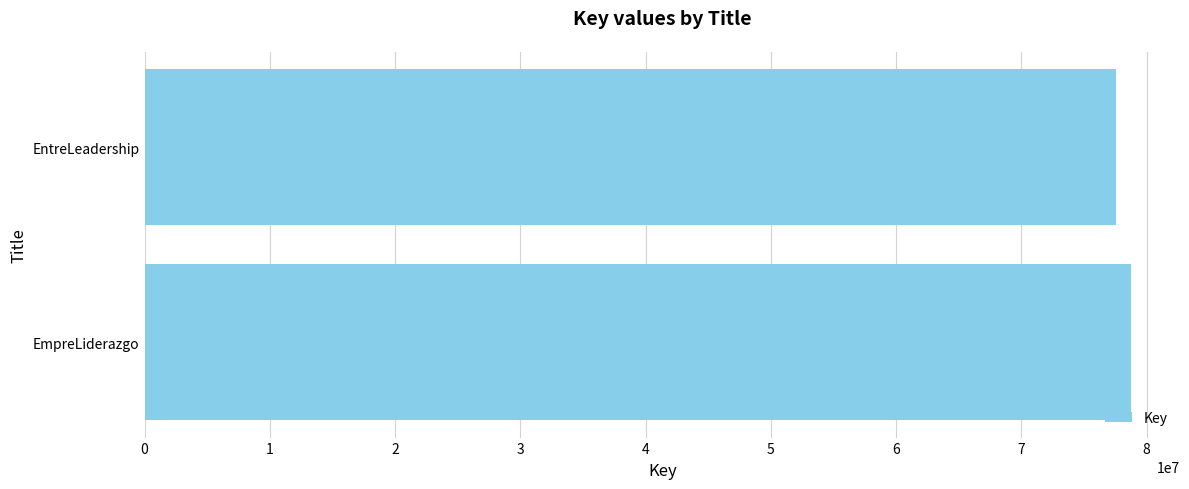

Reading bottom to top, what are all the values shown in this chart?

78736334	77585950